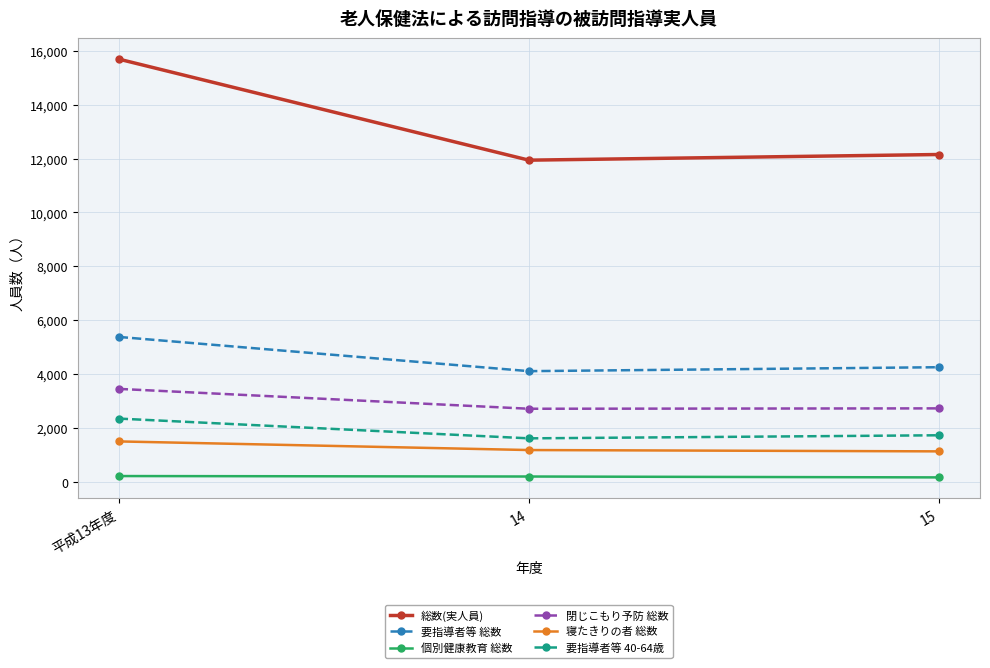

List the labels in order of 要指導者等 総数 value, smallest first.

14, 15, 平成13年度